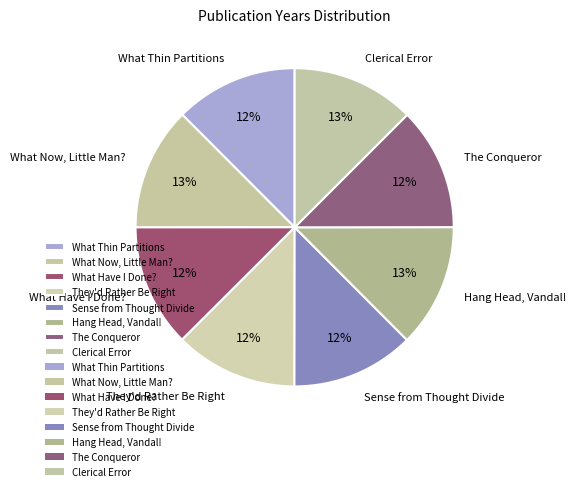

Is there any slice that represents more than half of the pie?

No